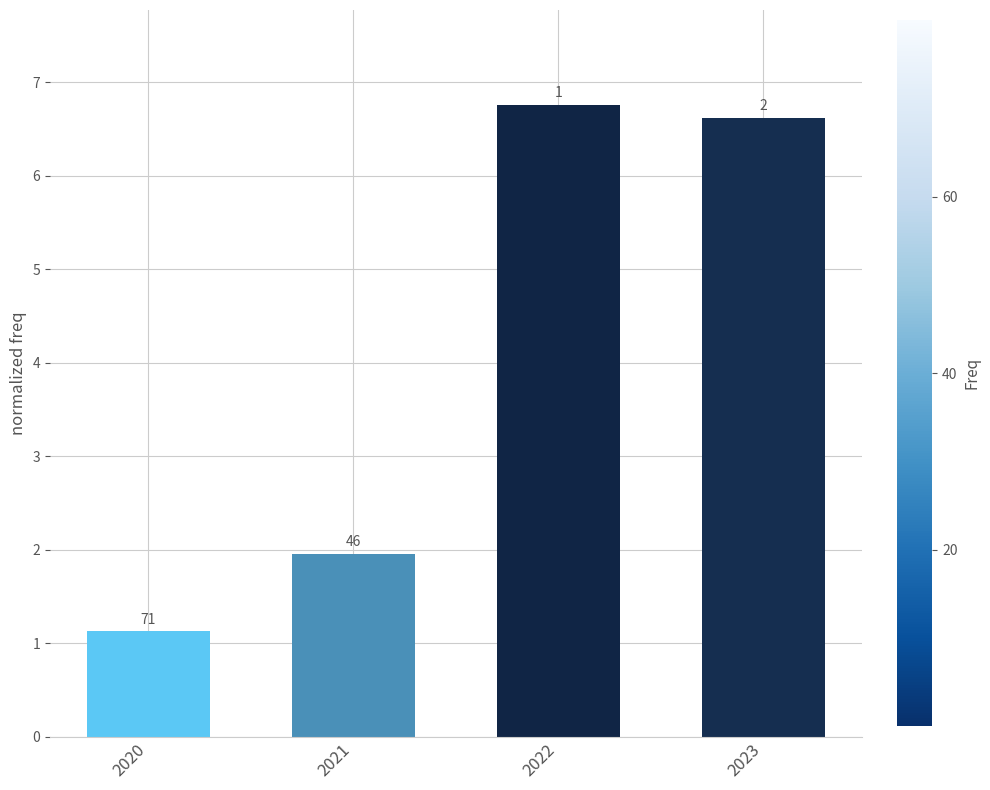

Does the chart contain any negative values?

No